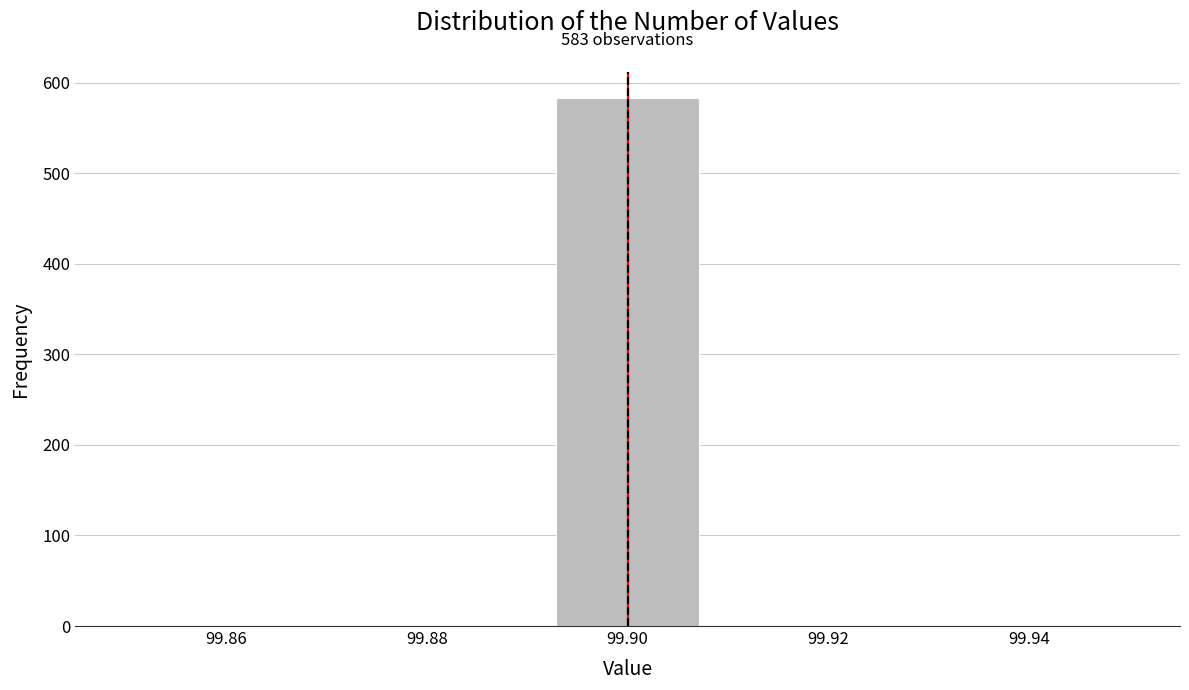

Over which range of the x-axis is the bar tallest?

99.892 to 99.908